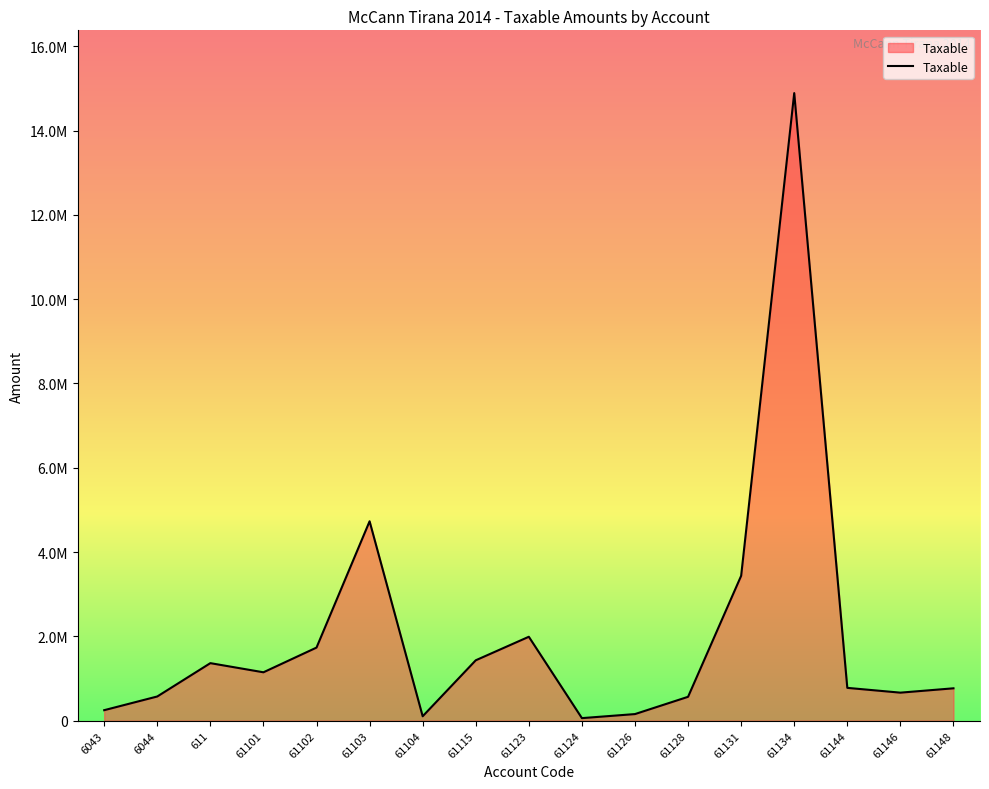

At which label is the value closest to 7474836?

61103